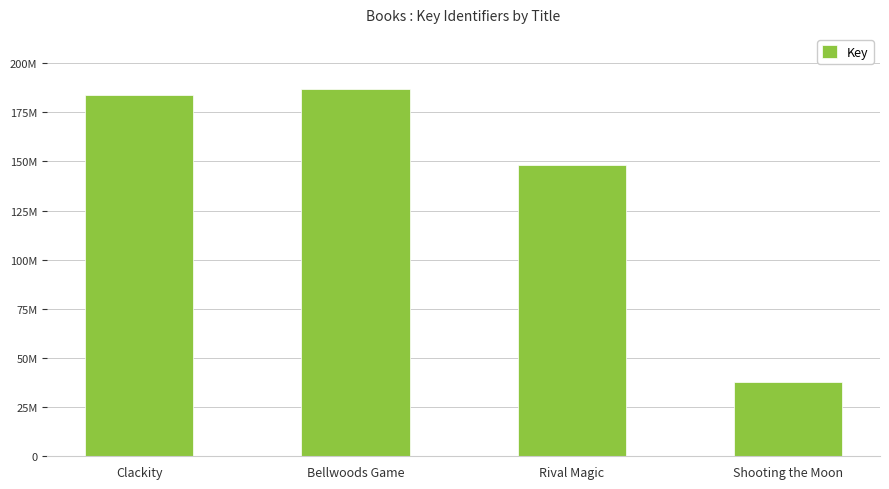

Approximately how many times larger is the value at Clackity compared to Bellwoods Game?

1.0